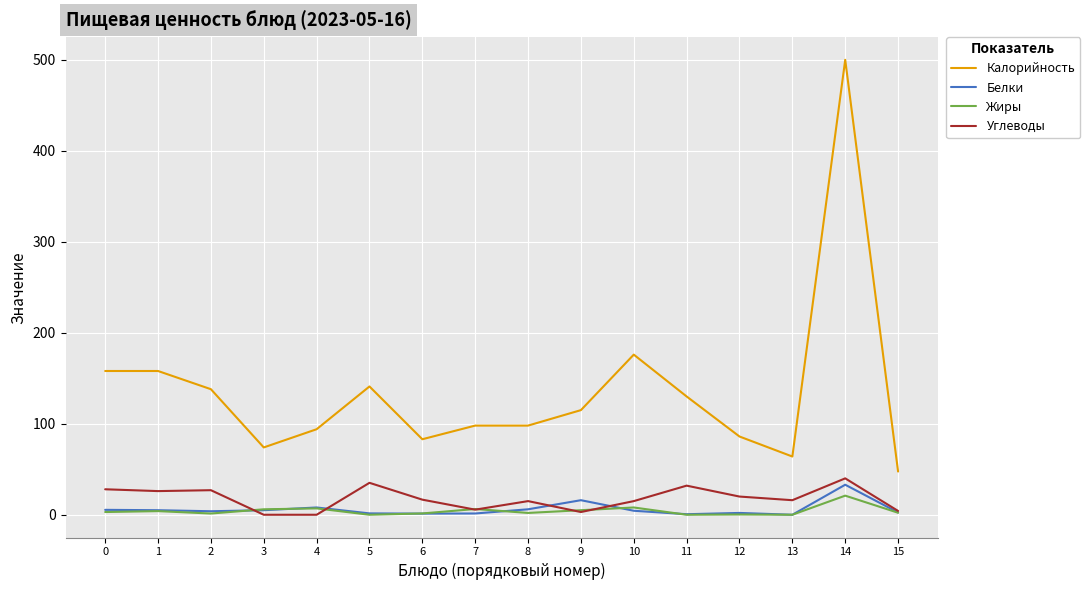

True or false: Жиры has a value of 6.3 at 7.

True